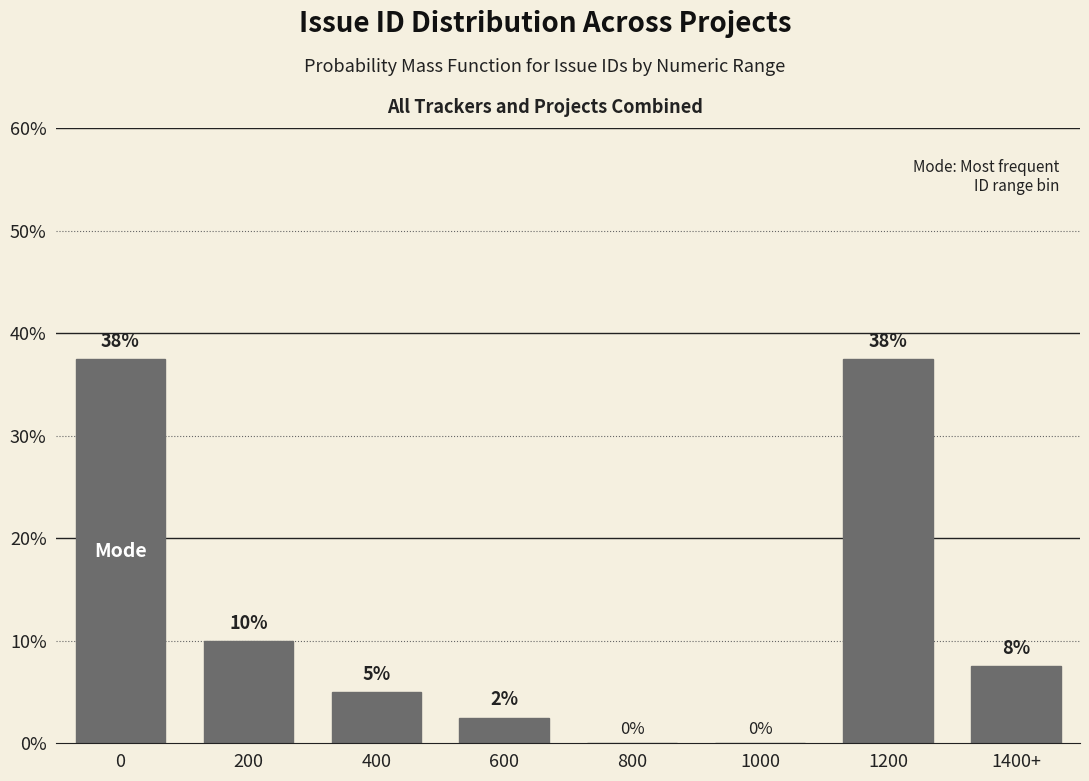

What is the greatest value displayed?

37.5